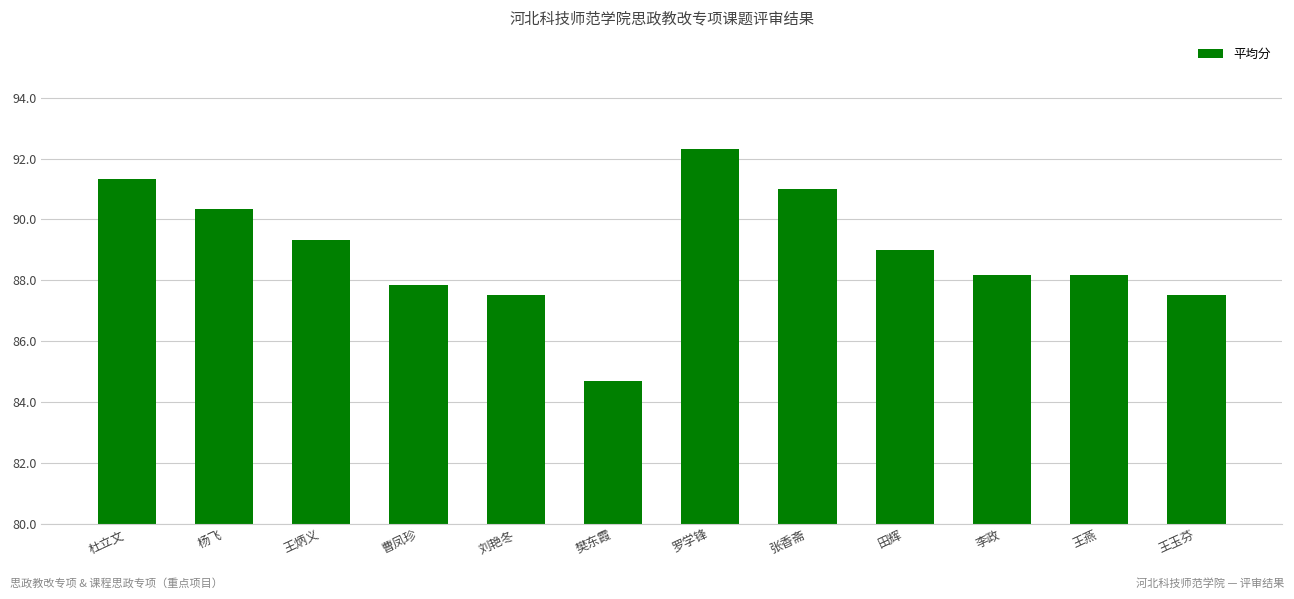

Count the number of categories in the chart.

12